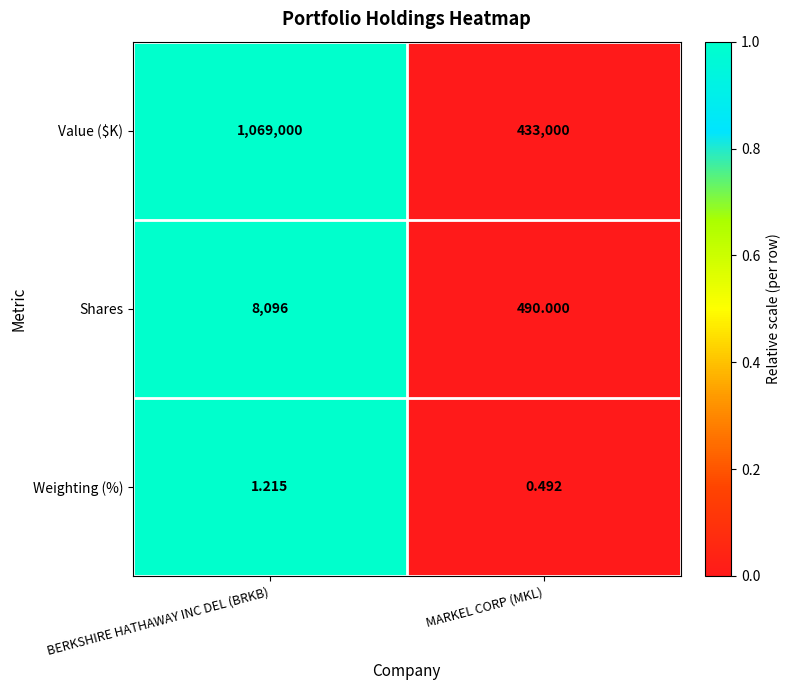

List the series in order of their peak value, lowest first.

Weighting (%), Shares, Value ($K)